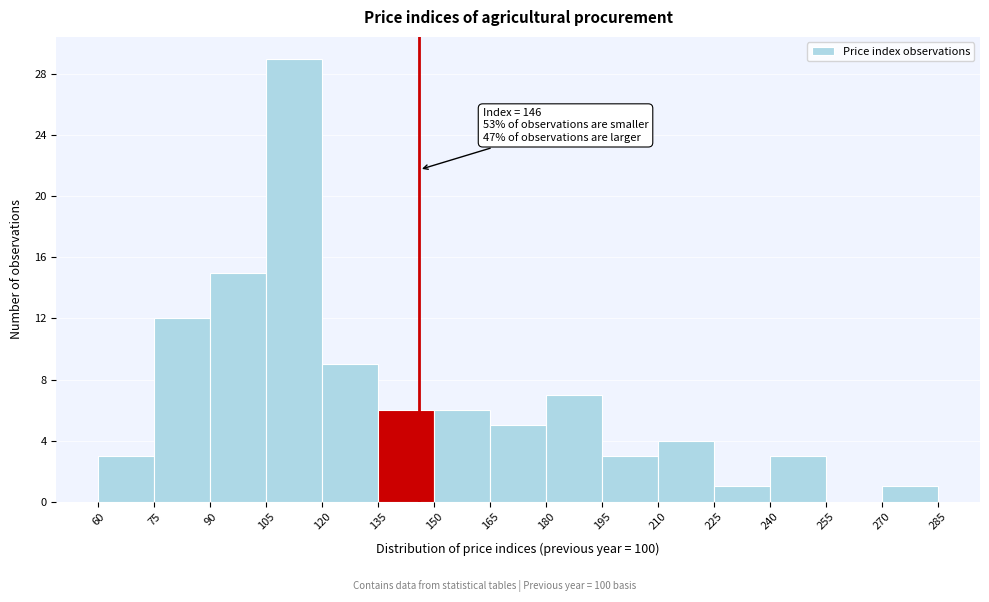

Over which range of the x-axis is the bar tallest?

105 to 120